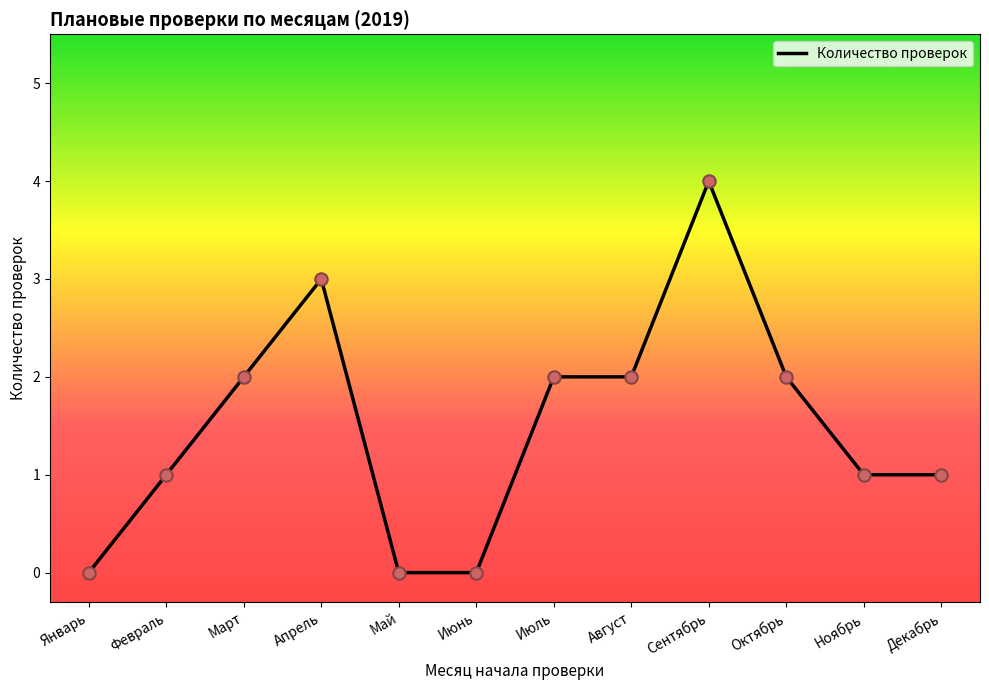

What is the change in value from Июль to Ноябрь?

-1